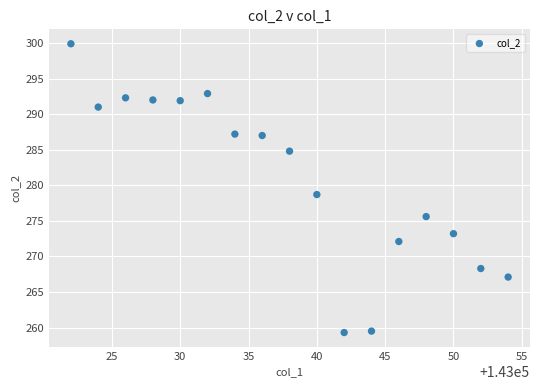

What is the range of X values (max minus min)?

32.0